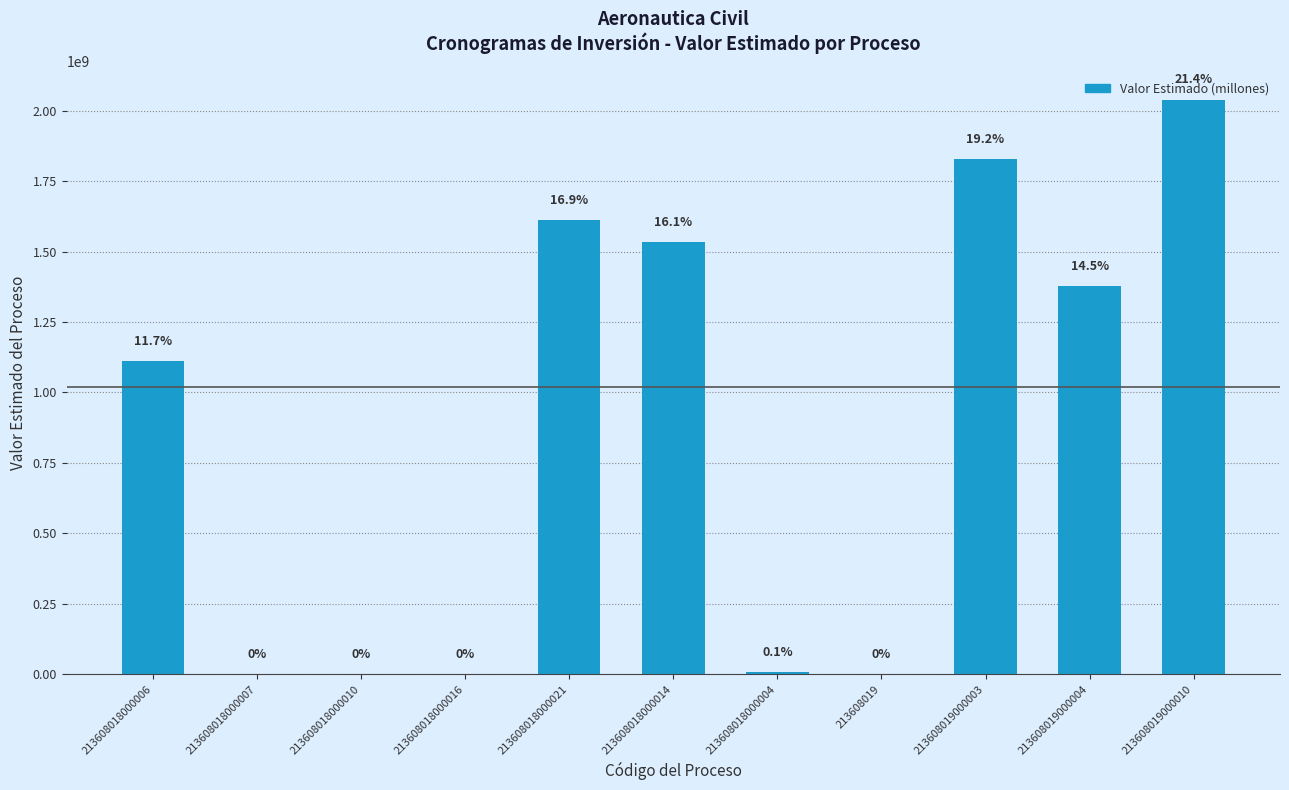

Rank the categories by value from highest to lowest.

213608019000010, 213608019000003, 213608018000021, 213608018000014, 213608019000004, 213608018000006, 213608018000004, 213608018000007, 213608018000010, 213608018000016, 213608019